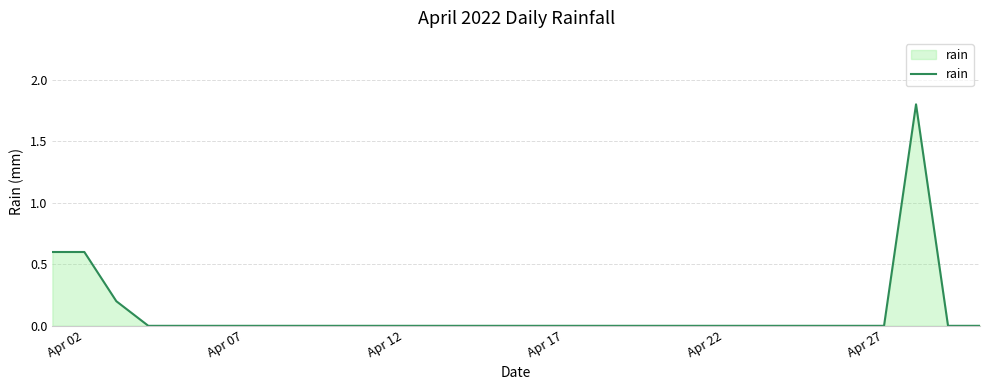

What is the difference between the maximum and minimum values?

1.8